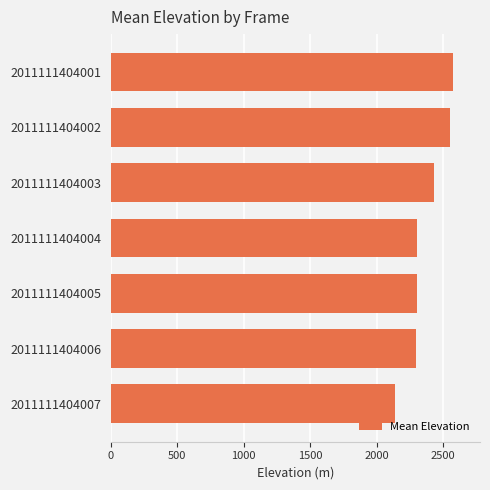

What is the minimum value shown in the chart?

2141.0